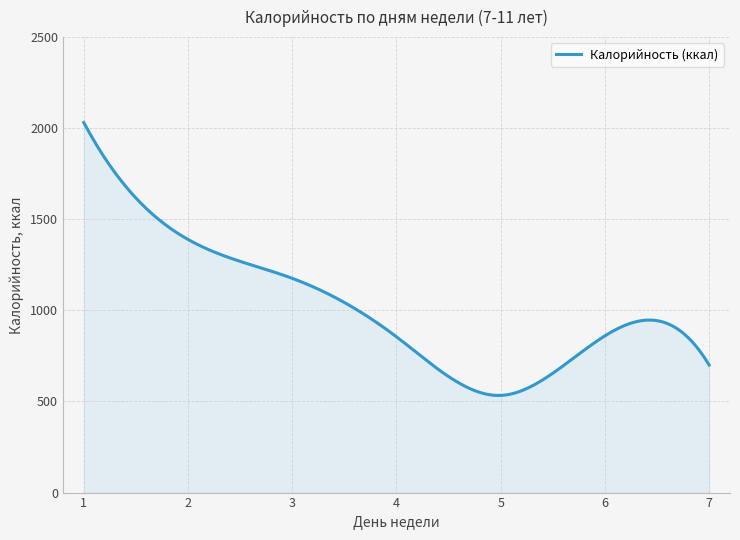

What is the smallest value displayed?

533.1